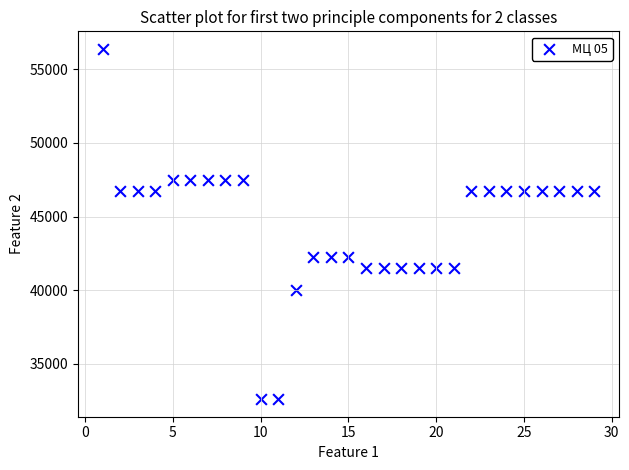

What is the range of Y values (max minus min)?

23778.0